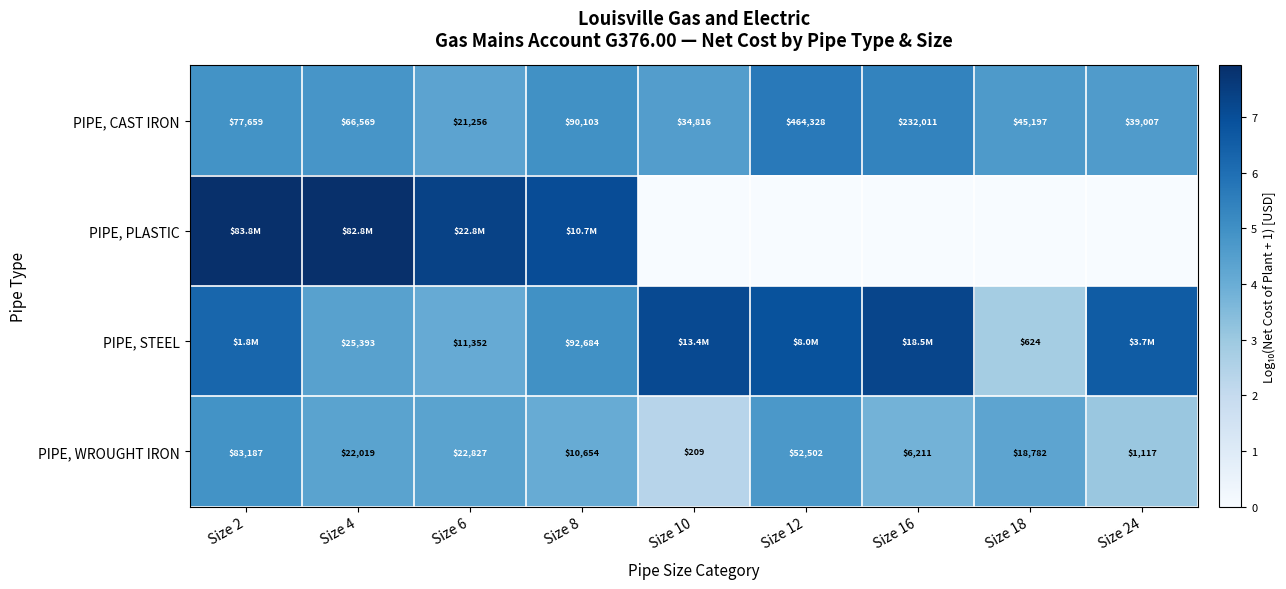

Which series has the largest total across all categories?

PIPE, STEEL